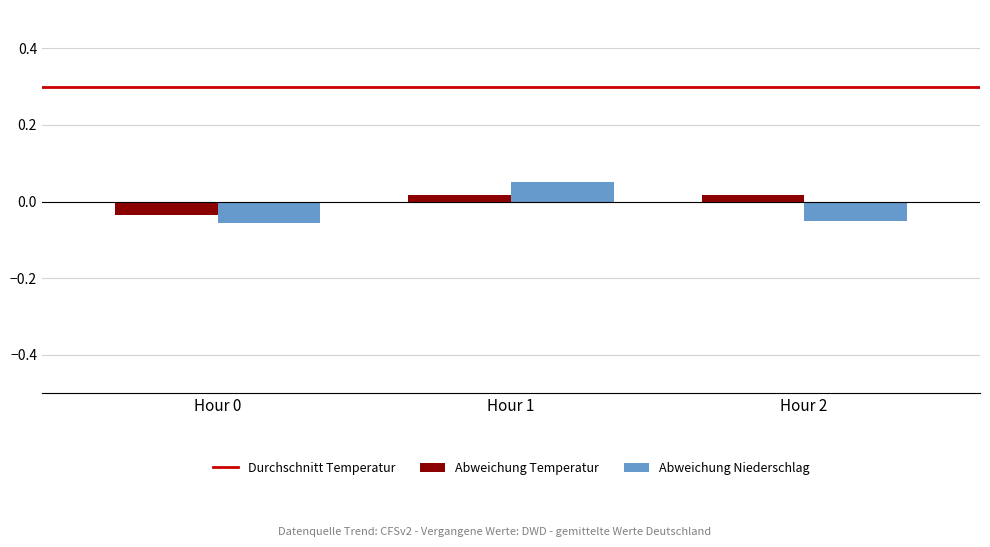

At Hour 2, list the series in order from smallest to largest.

Abweichung Niederschlag, Abweichung Temperatur